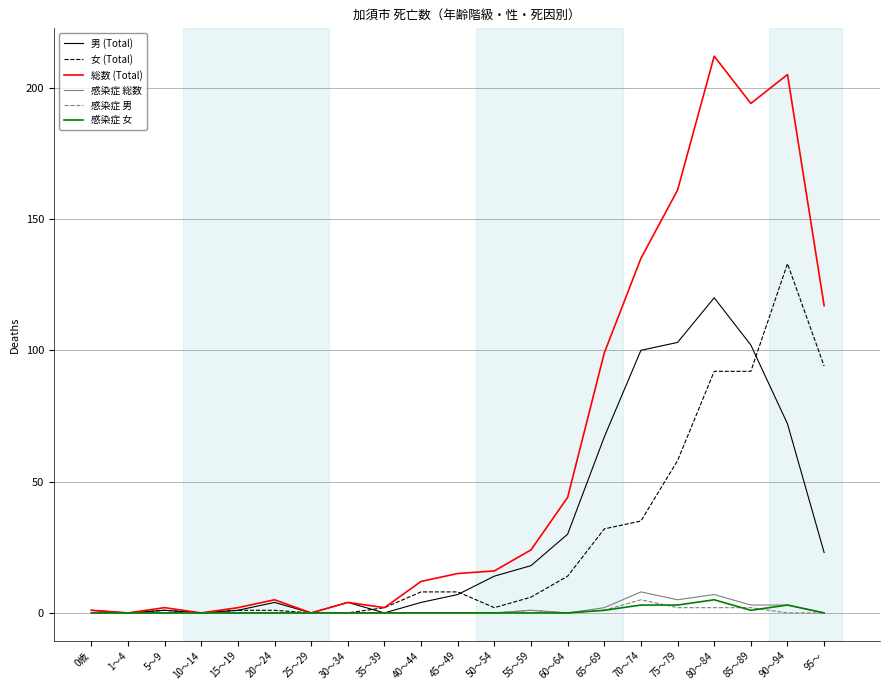

Which series has the largest total across all categories?

総数 (Total)